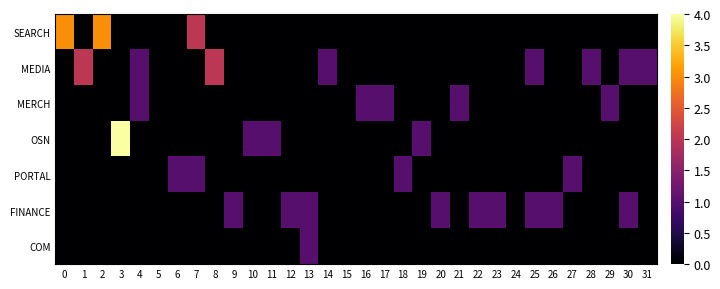

At how many categories does at least one series exceed 2?

3